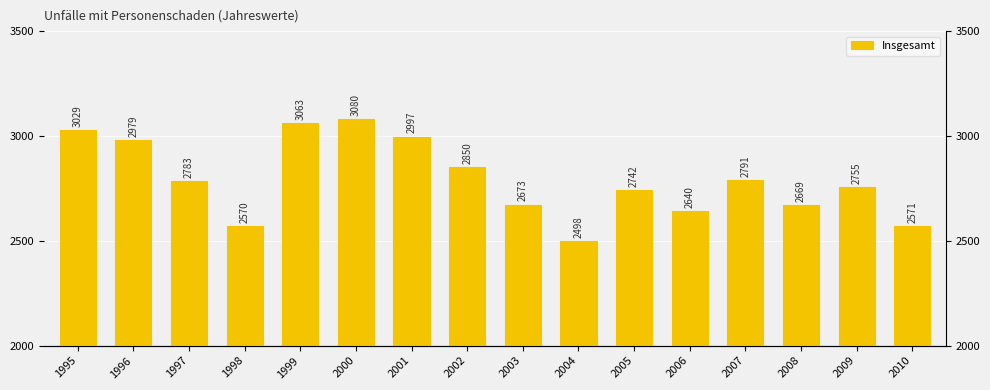

What is the minimum value shown in the chart?

2498